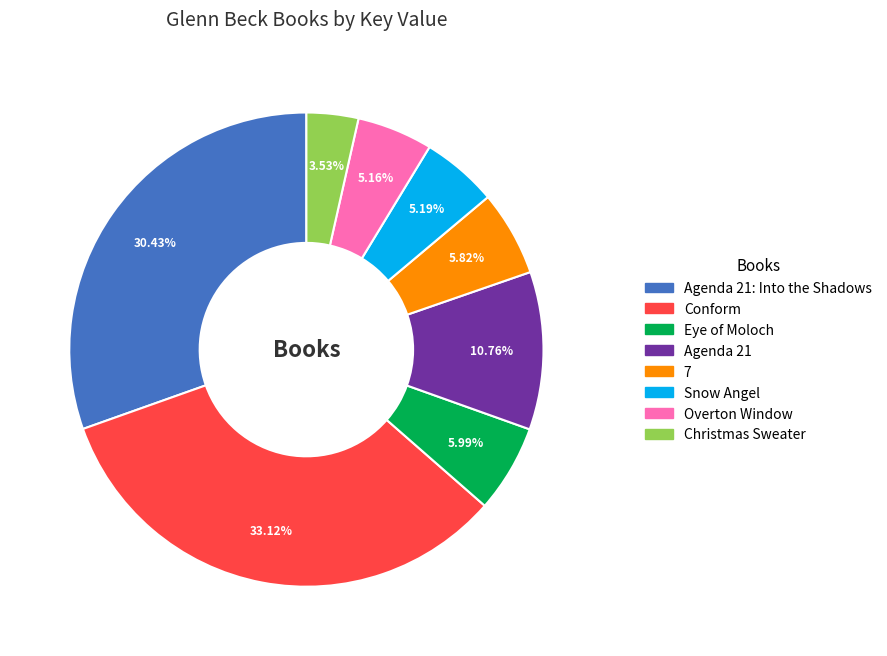

Which has a higher value, Snow Angel or 7?

7